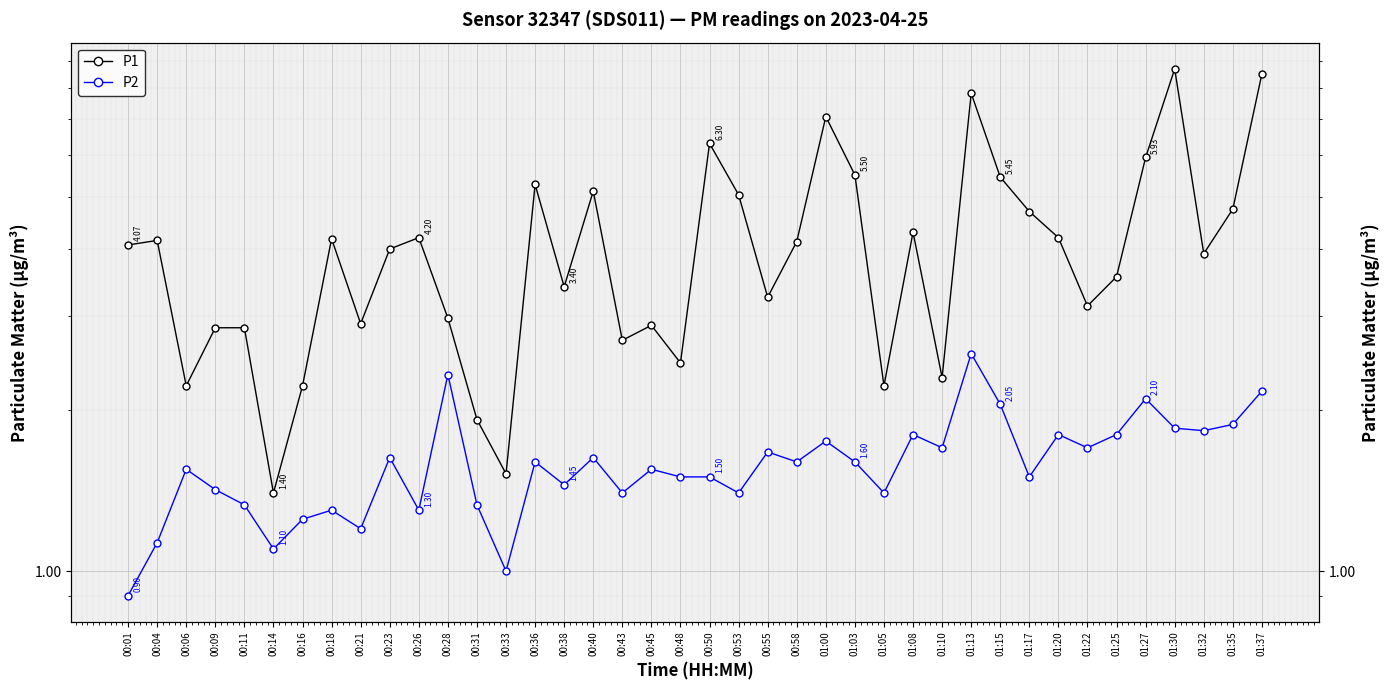

Reading left to right, list all the values displayed in this chart.

P1: 4.1	4.2	2.2	2.9	2.9	1.4	2.2	4.2	2.9	4.0	4.2	3.0	1.9	1.5	5.3	3.4	5.1	2.7	2.9	2.5	6.3	5.0	3.2	4.1	7.1	5.5	2.2	4.3	2.3	7.8	5.5	4.7	4.2	3.1	3.5	5.9	8.7	3.9	4.8	8.5
P2: 0.9	1.1	1.6	1.4	1.3	1.1	1.2	1.3	1.2	1.6	1.3	2.3	1.3	1.0	1.6	1.4	1.6	1.4	1.6	1.5	1.5	1.4	1.7	1.6	1.8	1.6	1.4	1.8	1.7	2.5	2.0	1.5	1.8	1.7	1.8	2.1	1.9	1.8	1.9	2.2